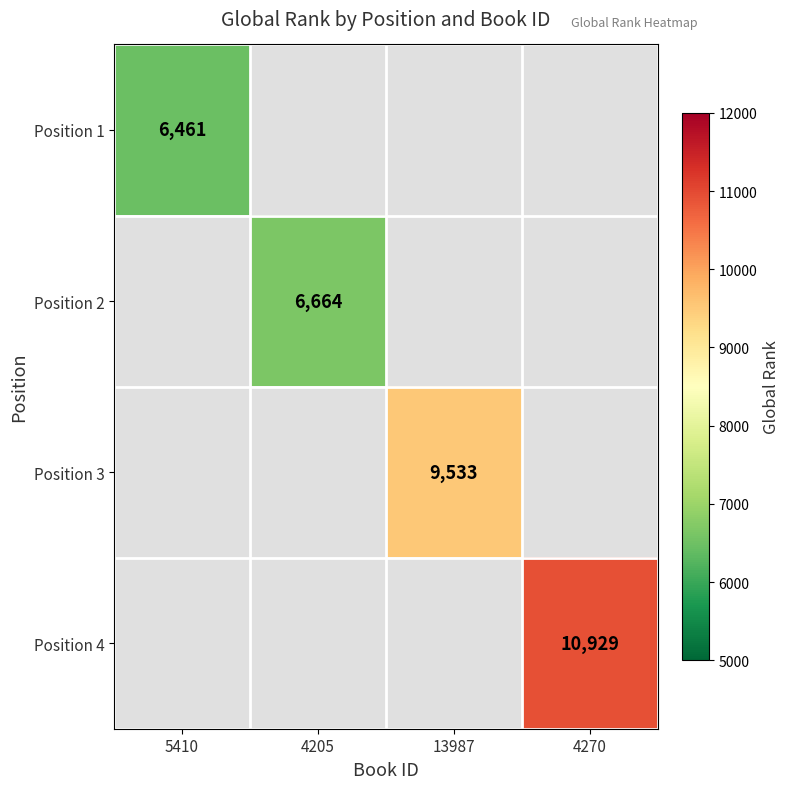

Is it true that Position 4 equals 10929 at 4270?

True